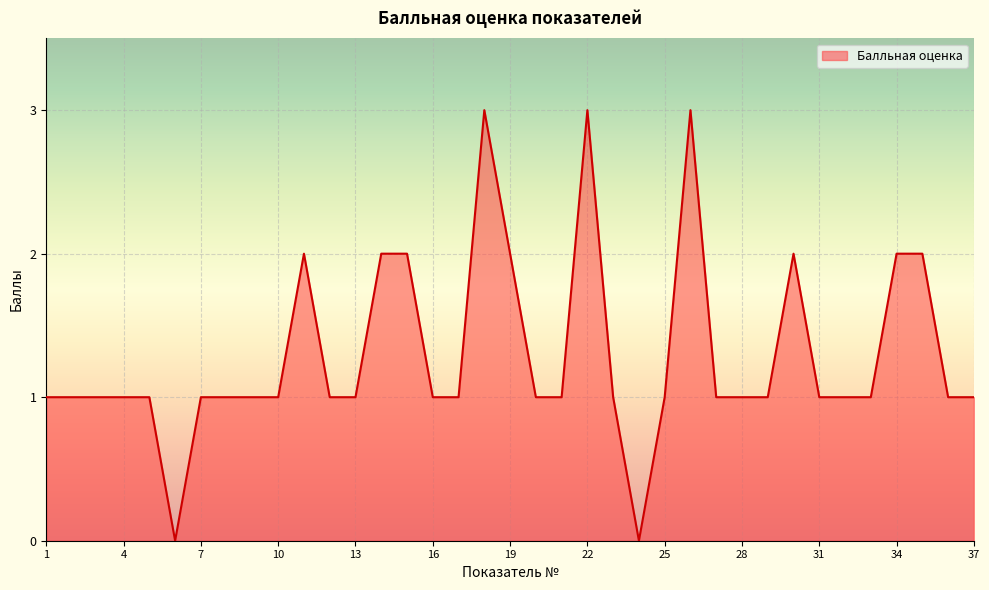

What is the greatest value displayed?

3